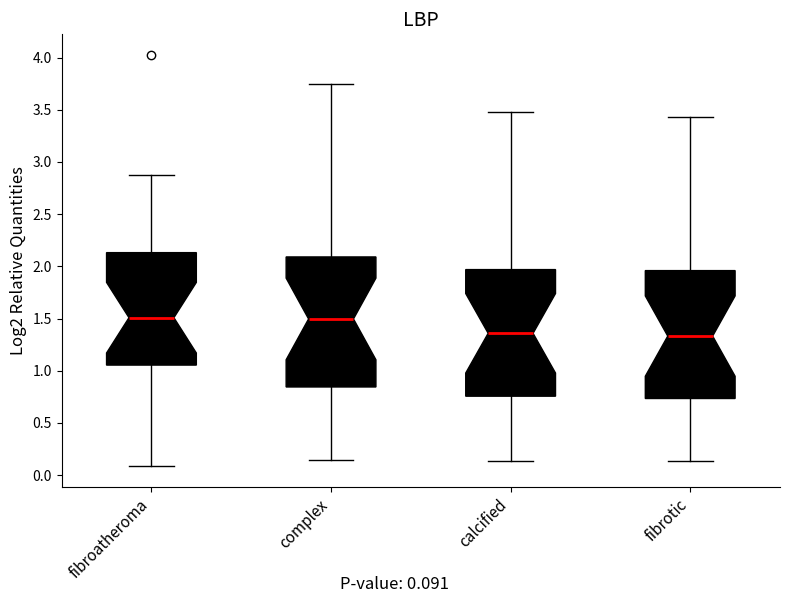

Reading left to right, transcribe this box plot: for each box, give where its median line is, the range the box spans, and where its two whiskers end, as read against the y-axis. The values are not printed on the chart, so give them approximately, as read against the axis.

fibroatheroma: median 1.50, box 1.05 to 2.15, whiskers 0.10 to 2.85
complex: median 1.50, box 0.85 to 2.10, whiskers 0.15 to 3.75
calcified: median 1.35, box 0.75 to 1.95, whiskers 0.15 to 3.50
fibrotic: median 1.35, box 0.75 to 1.95, whiskers 0.15 to 3.45